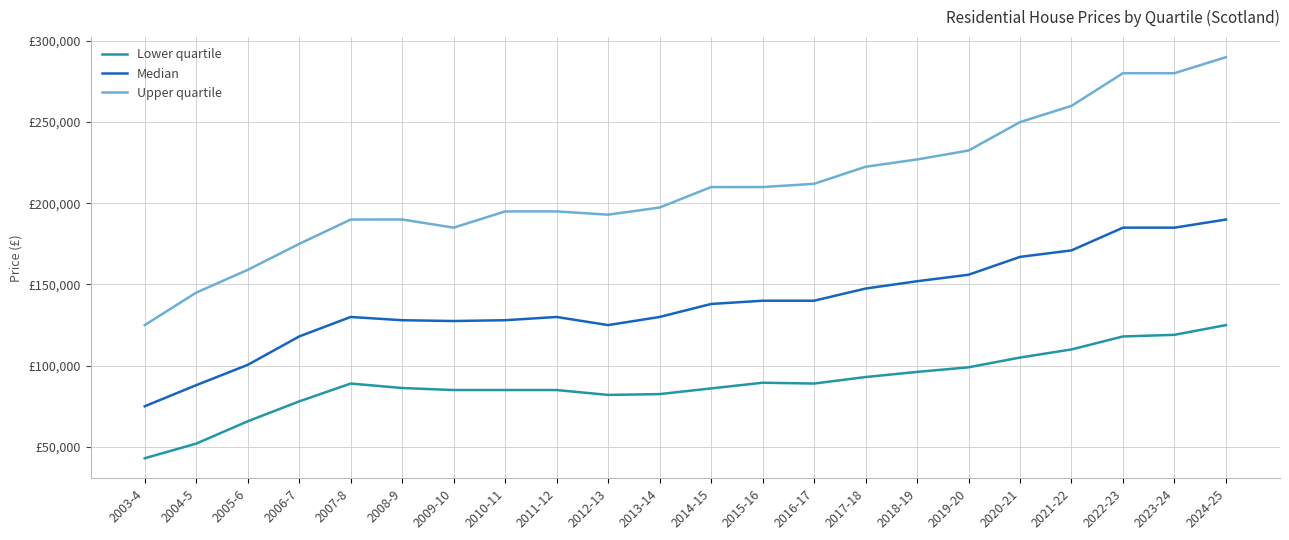

True or false: Lower quartile and Upper quartile cross at least once.

False